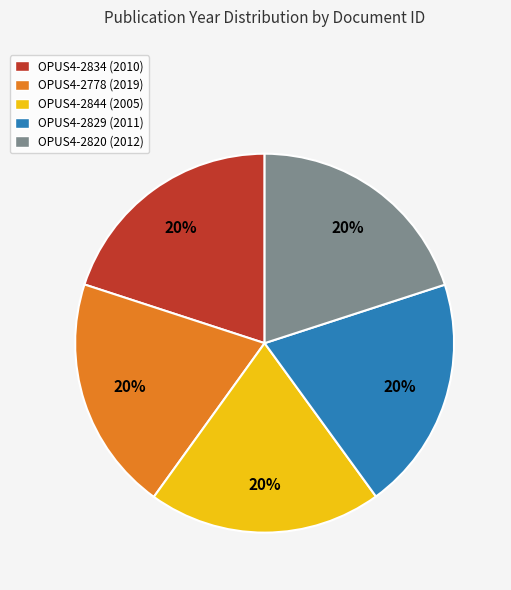

Does OPUS4-2778 account for over 50% of the chart?

No